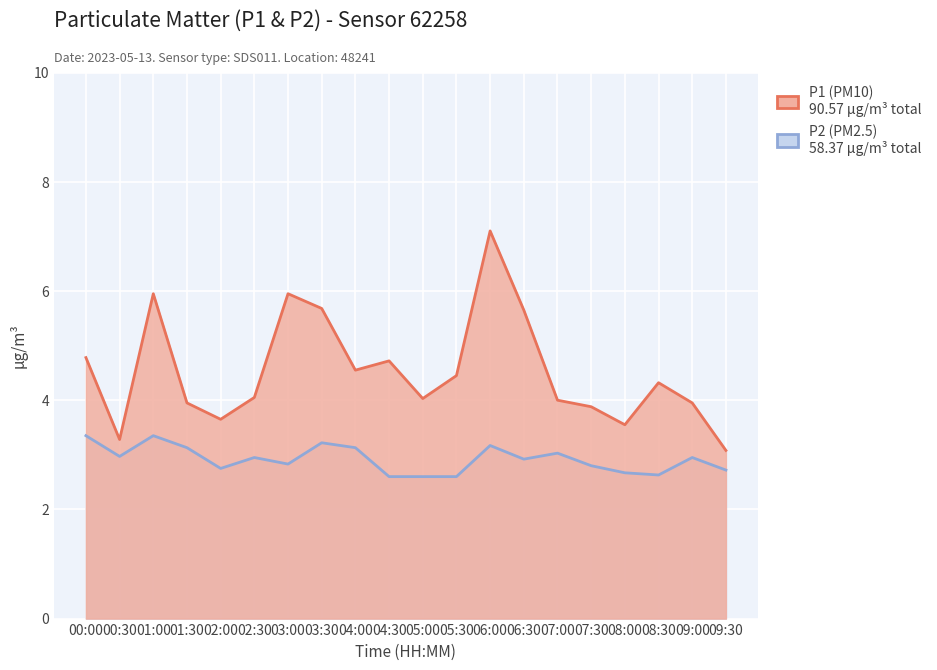

What position from the right is 05:30?

9